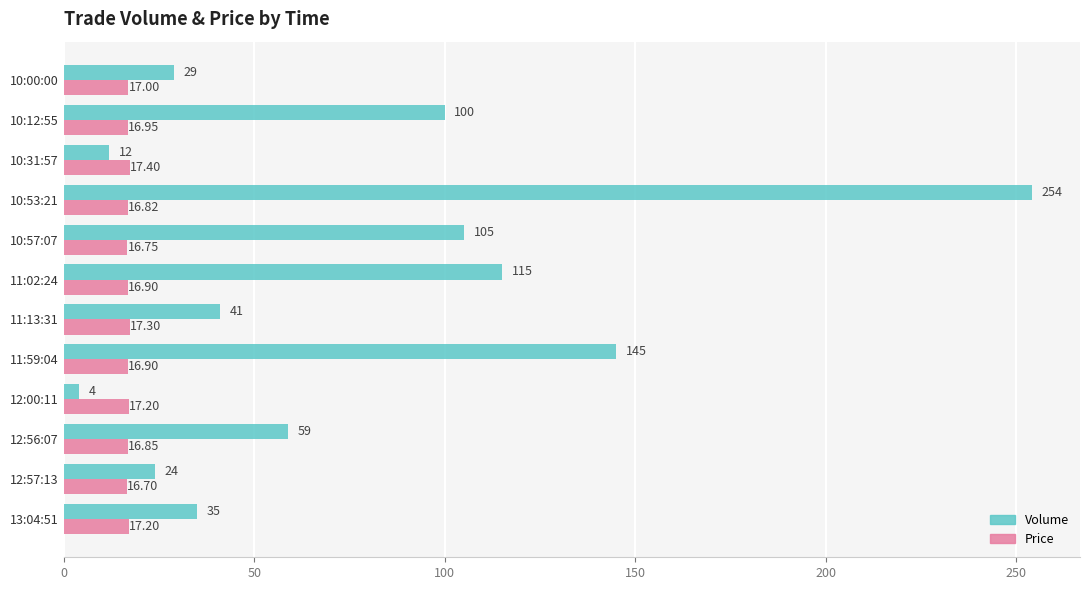

Which series has the largest range (max minus min)?

Volume